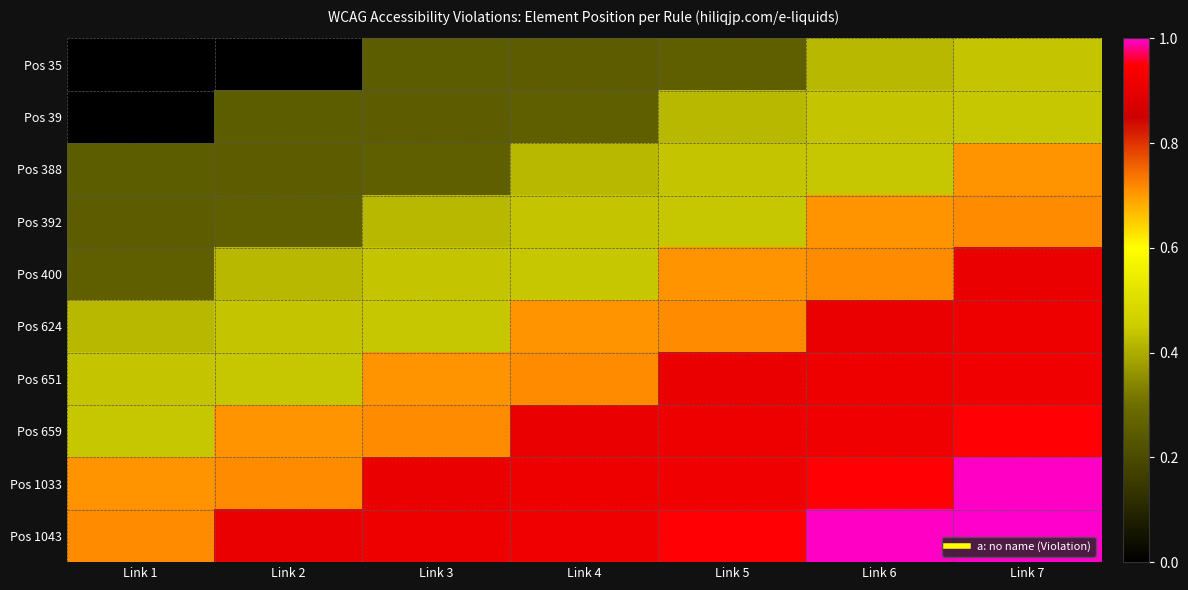

Reading left to right, what are all the values shown in this chart?

Pos 35: Link 1=0.0	Link 2=0.0	Link 3=0.3	Link 4=0.3	Link 5=0.3	Link 6=0.4	Link 7=0.4
Pos 39: Link 1=0.0	Link 2=0.3	Link 3=0.3	Link 4=0.3	Link 5=0.4	Link 6=0.4	Link 7=0.4
Pos 388: Link 1=0.3	Link 2=0.3	Link 3=0.3	Link 4=0.4	Link 5=0.4	Link 6=0.4	Link 7=0.7
Pos 392: Link 1=0.3	Link 2=0.3	Link 3=0.4	Link 4=0.4	Link 5=0.4	Link 6=0.7	Link 7=0.7
Pos 400: Link 1=0.3	Link 2=0.4	Link 3=0.4	Link 4=0.4	Link 5=0.7	Link 6=0.7	Link 7=0.9
Pos 624: Link 1=0.4	Link 2=0.4	Link 3=0.4	Link 4=0.7	Link 5=0.7	Link 6=0.9	Link 7=0.9
Pos 651: Link 1=0.4	Link 2=0.4	Link 3=0.7	Link 4=0.7	Link 5=0.9	Link 6=0.9	Link 7=0.9
Pos 659: Link 1=0.4	Link 2=0.7	Link 3=0.7	Link 4=0.9	Link 5=0.9	Link 6=0.9	Link 7=0.9
Pos 1033: Link 1=0.7	Link 2=0.7	Link 3=0.9	Link 4=0.9	Link 5=0.9	Link 6=0.9	Link 7=1.0
Pos 1043: Link 1=0.7	Link 2=0.9	Link 3=0.9	Link 4=0.9	Link 5=0.9	Link 6=1.0	Link 7=1.0